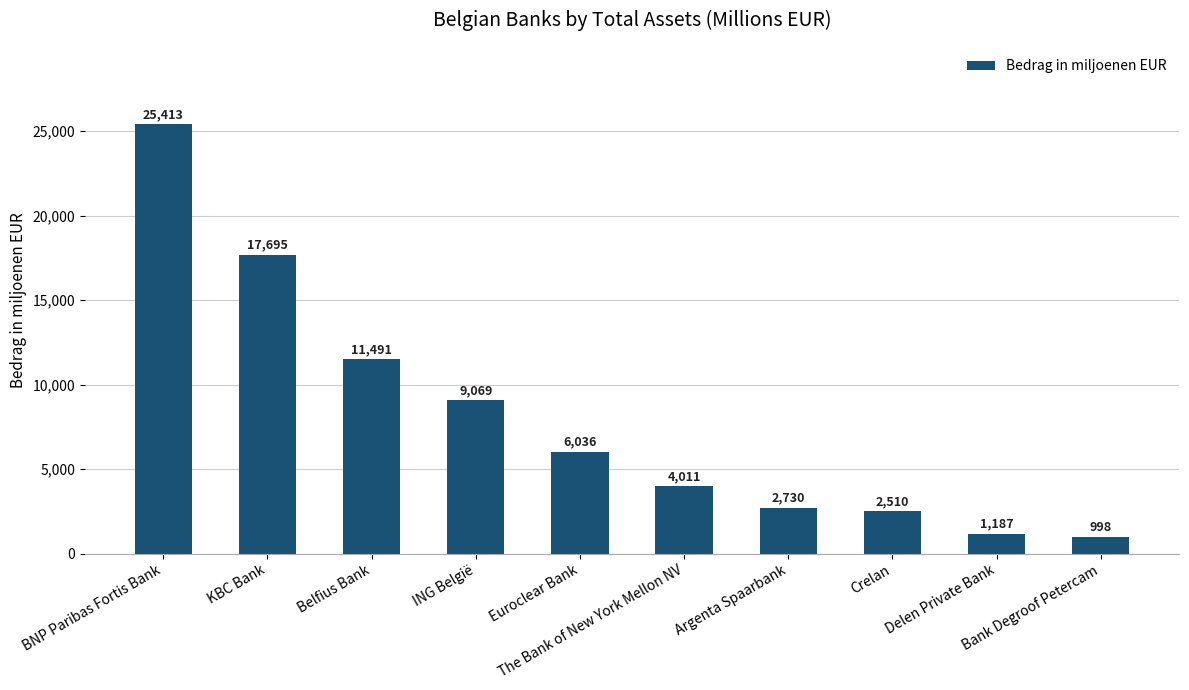

Count the number of values greater than 6035.

5